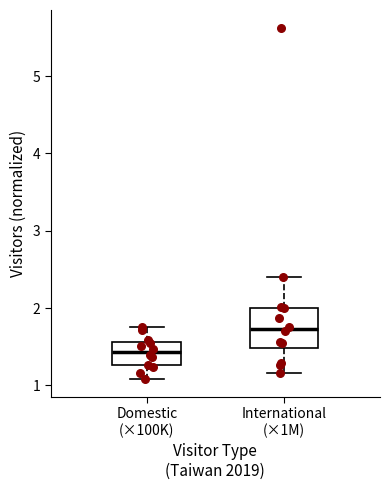

Reading left to right, read every box against the y-axis: the position of its median line, the range the box covers, and the ends of its whiskers. The values are not printed on the chart, so give them approximately, as read against the axis.

Domestic (×100K): median 1.4, box 1.3 to 1.6, whiskers 1.1 to 1.7
International (×1M): median 1.7, box 1.5 to 2.0, whiskers 1.2 to 2.4